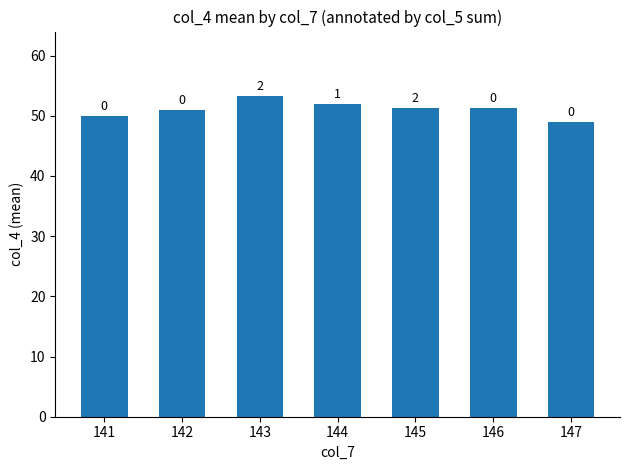

Between 146 and 142, which is larger?

146